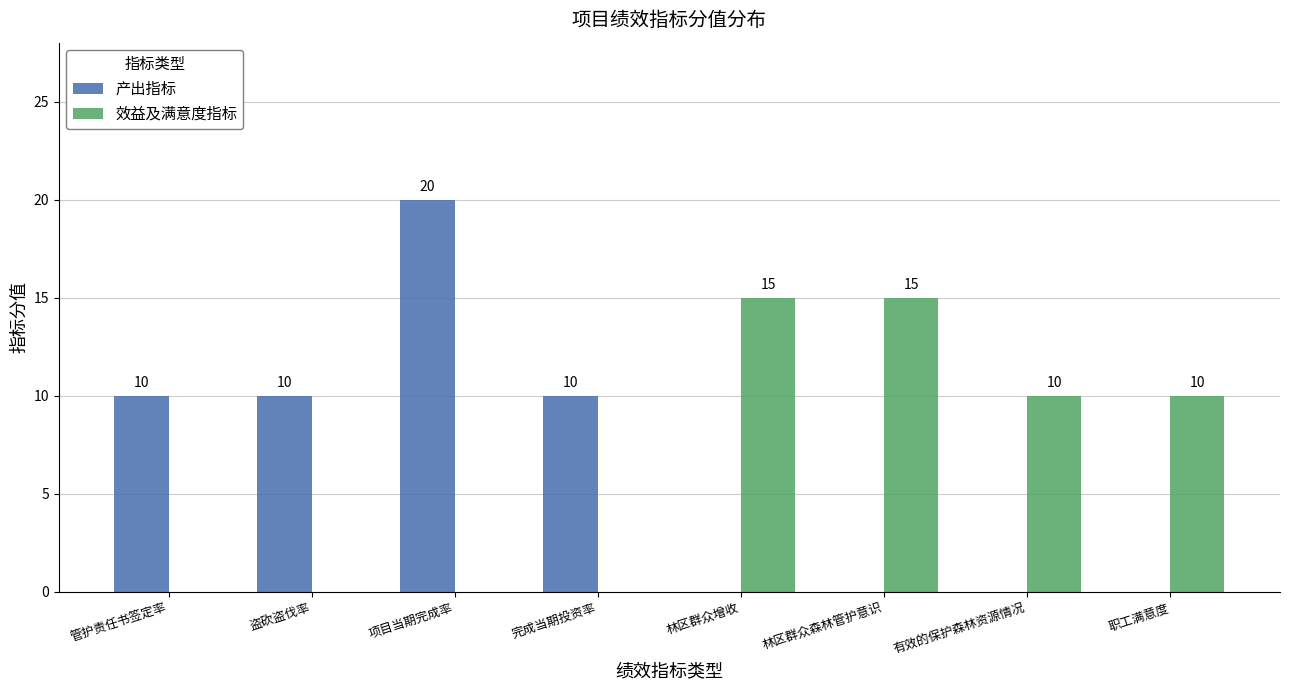

What is the average value of the 效益及满意度指标 series?

6